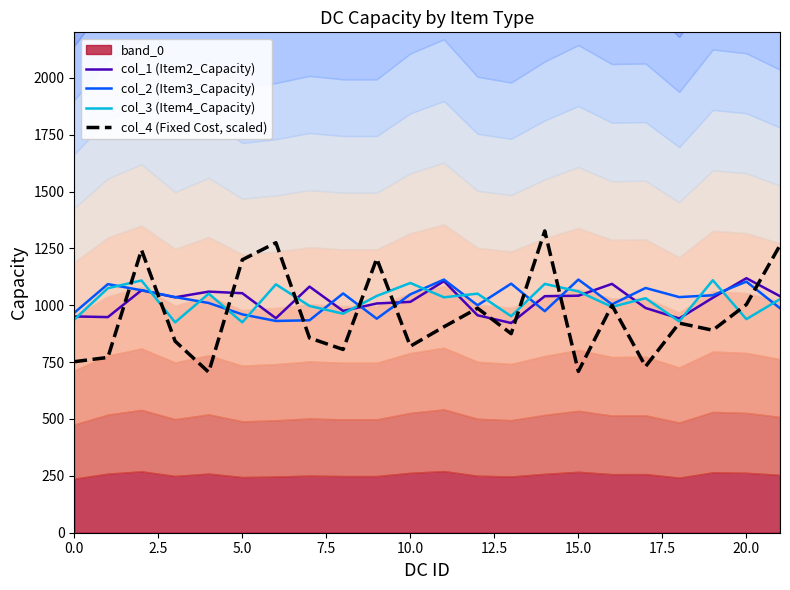

What is the highest value of the col_4 (Fixed Cost, scaled) series?

1326.9